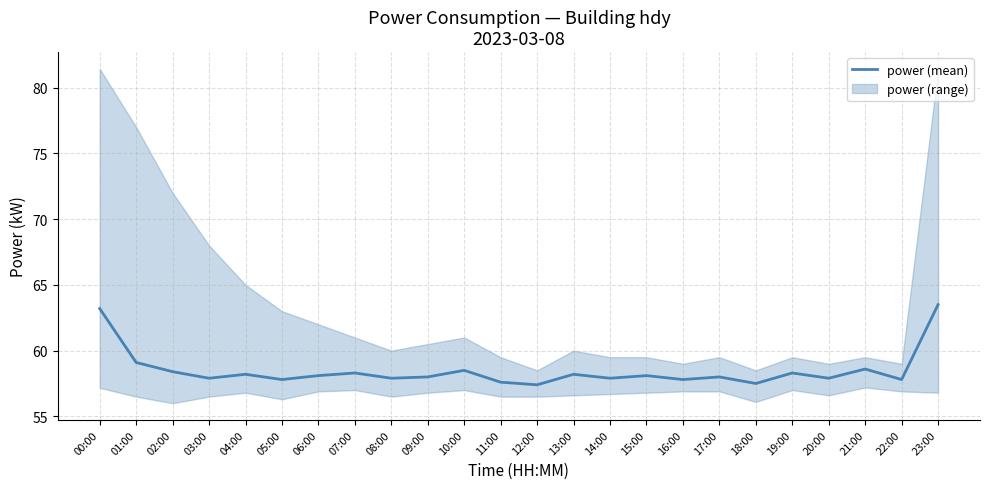

True or false: there are more than 1 points higher than both neighbors.

True